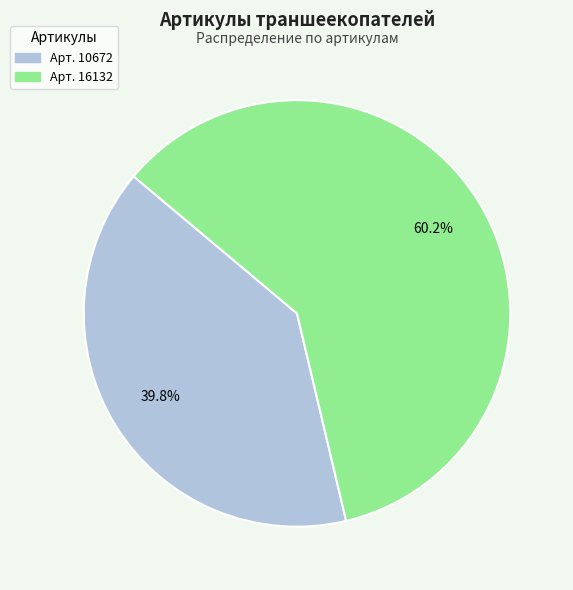

How much of the chart is everything except Арт. 10672?

60.2%